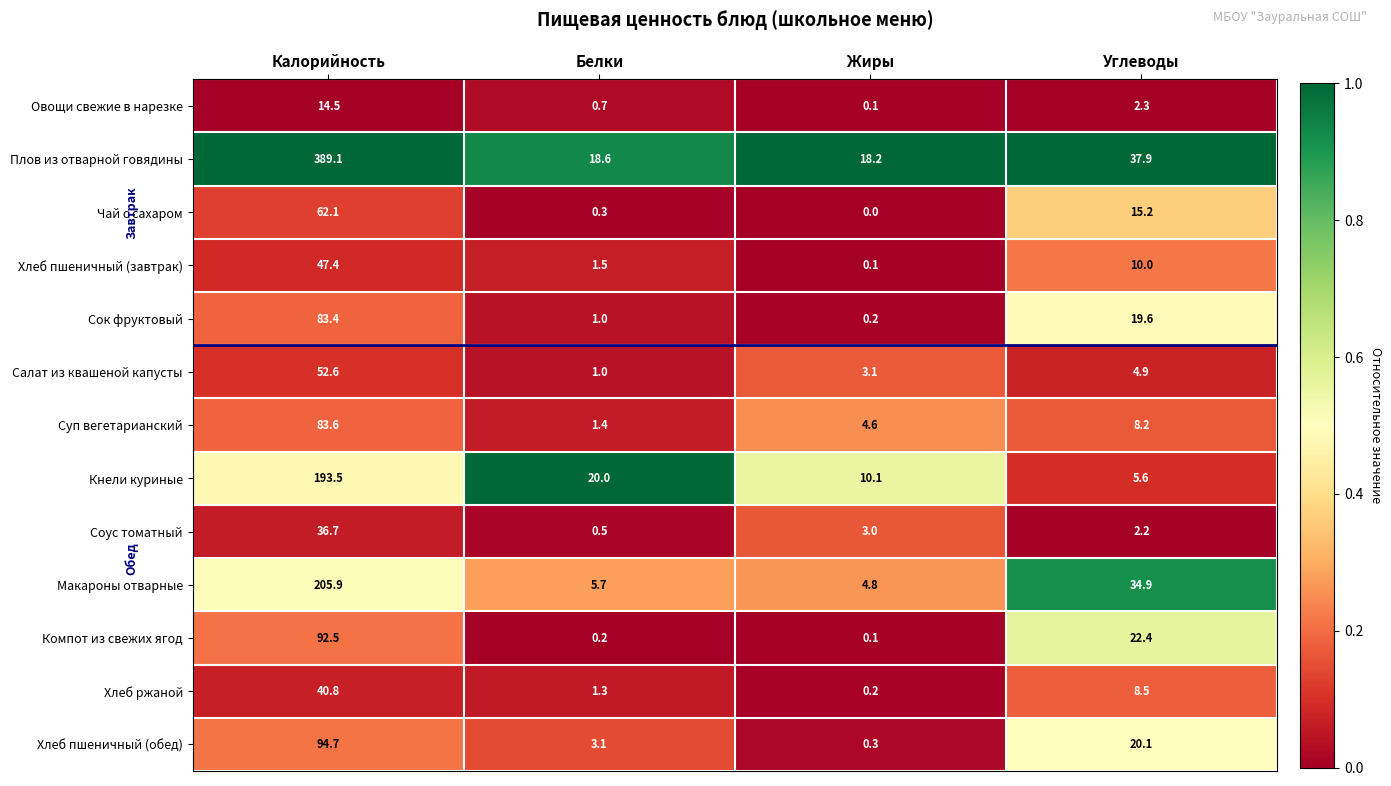

Which series has the largest total across all categories?

Плов из отварной говядины